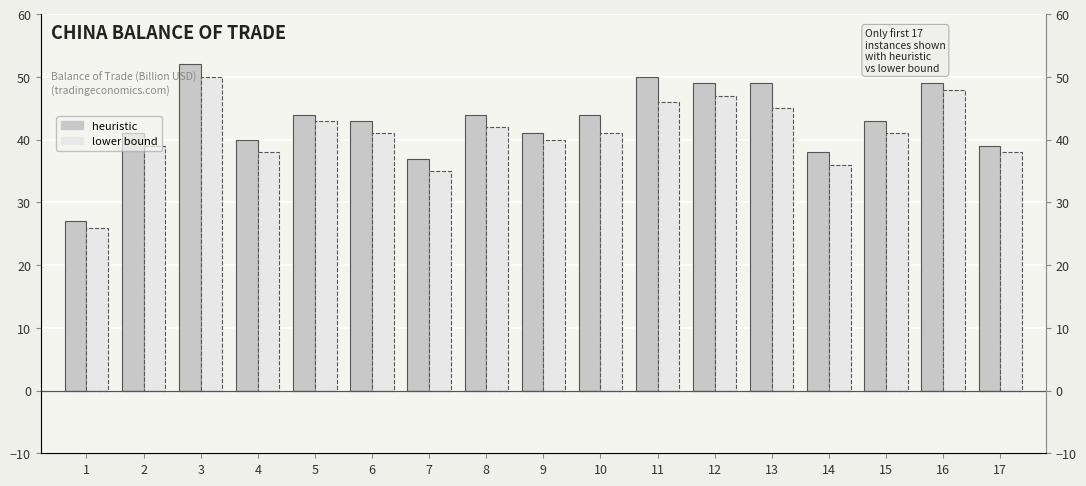

What is the difference between the highest and lowest values at 9?

1